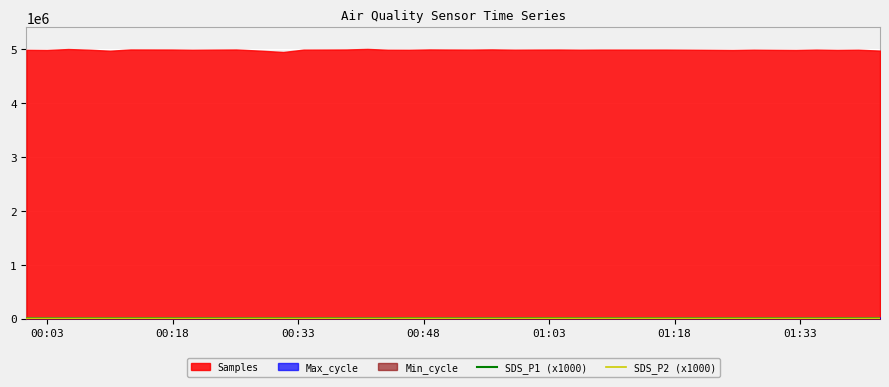

What is the difference between the maximum and second lowest values in the SDS_P2 (x1000) series?

1030